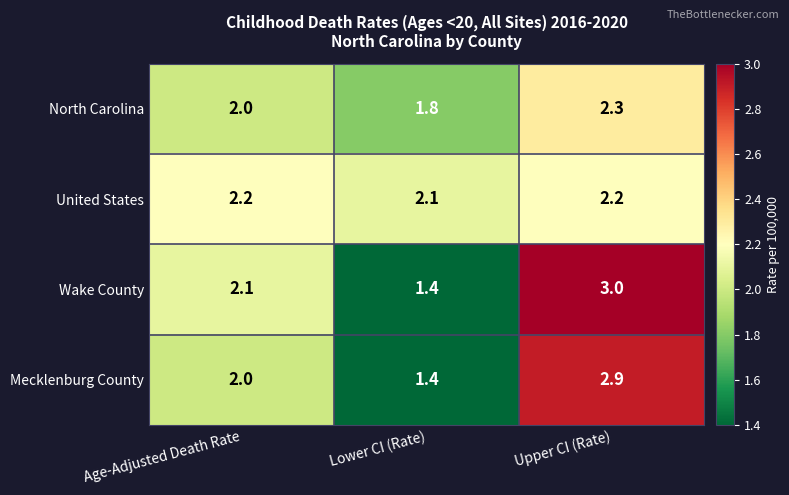

List the series in order of their peak value, highest first.

Wake County, Mecklenburg County, North Carolina, United States